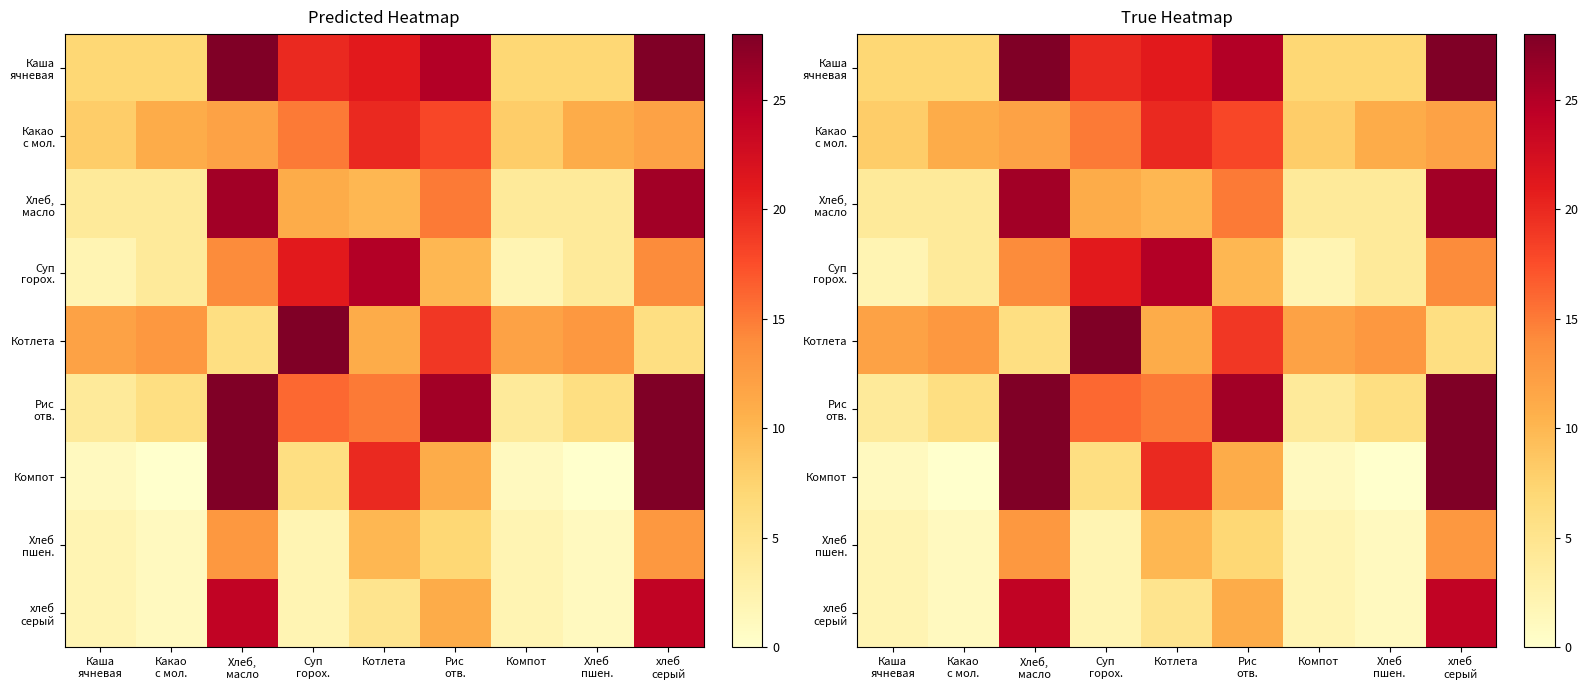

At which category is the sum across all series the highest?

Хлеб,
масло